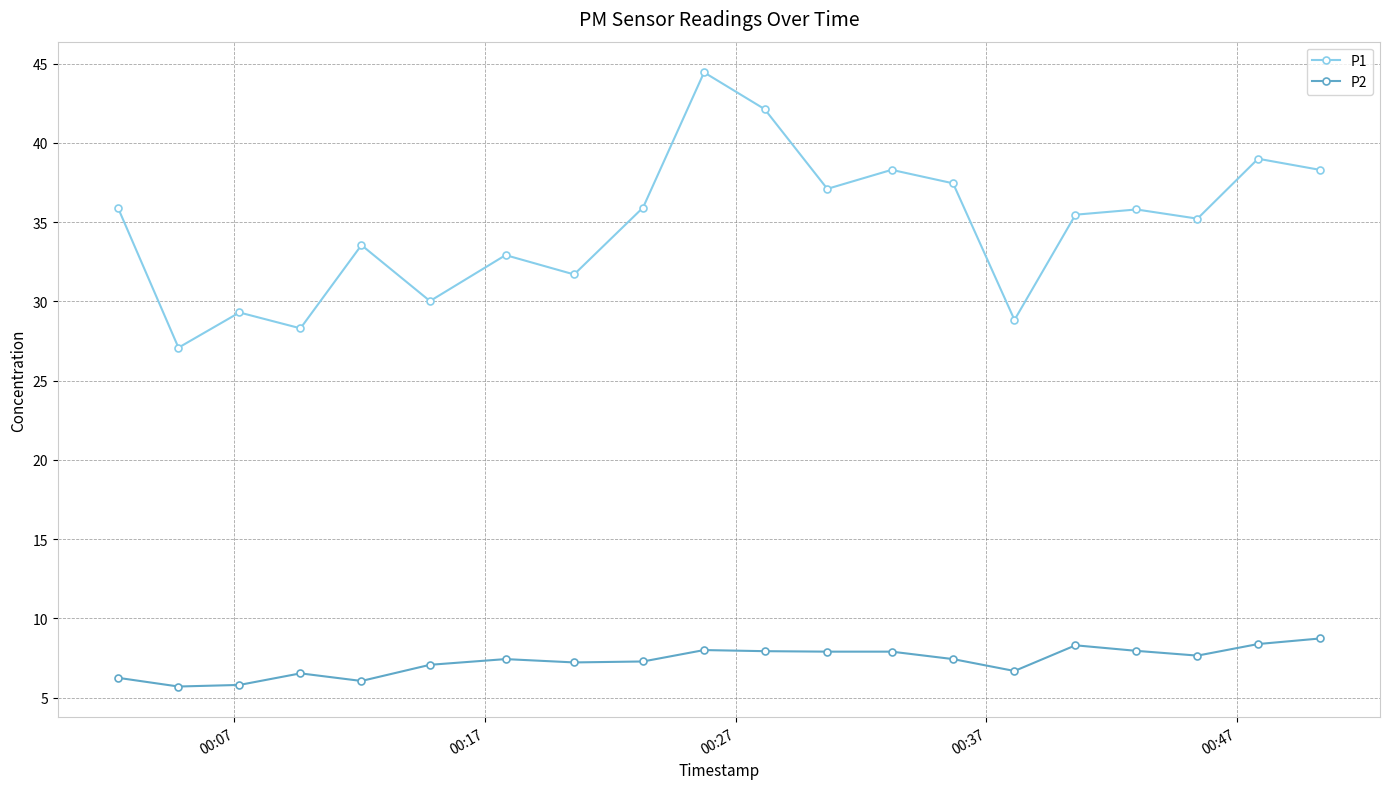

What is the difference between the maximum and minimum values in the P1 series?

17.4